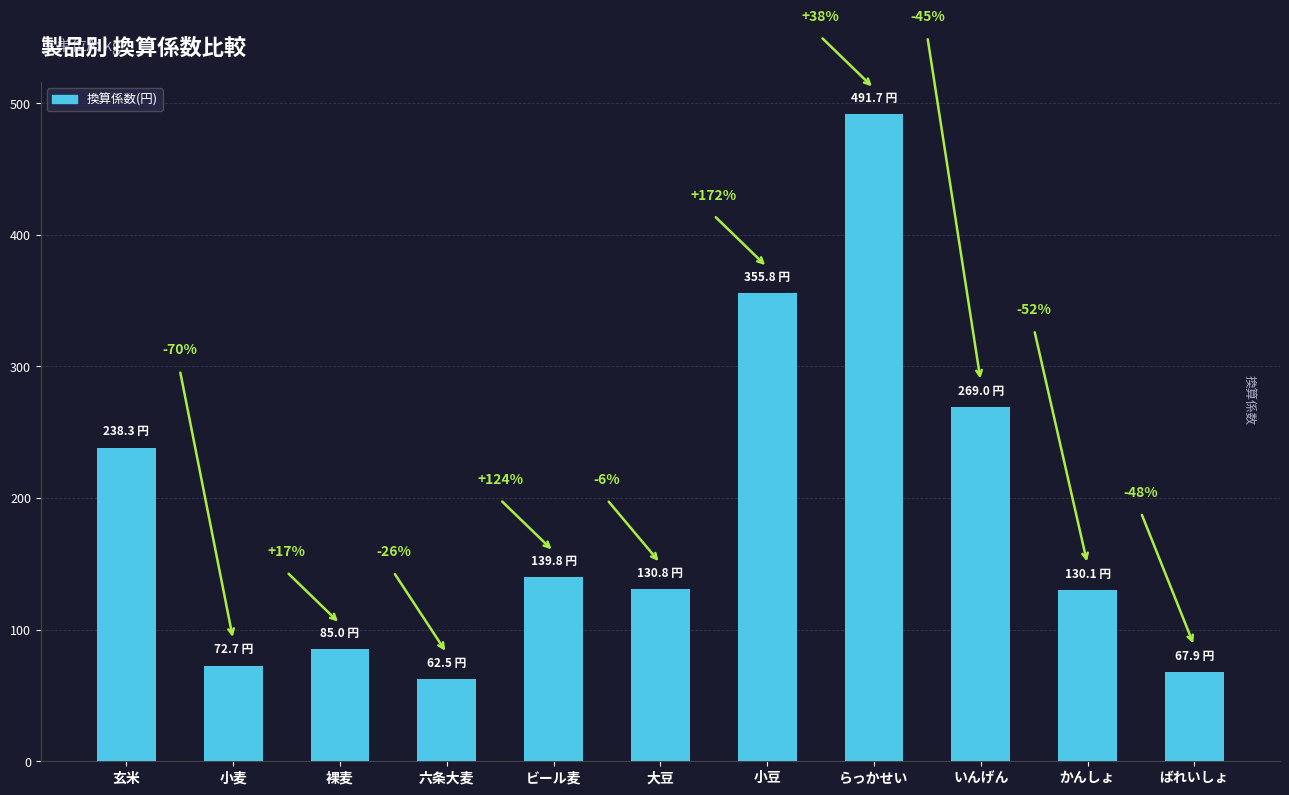

How many bars are there in total?

11